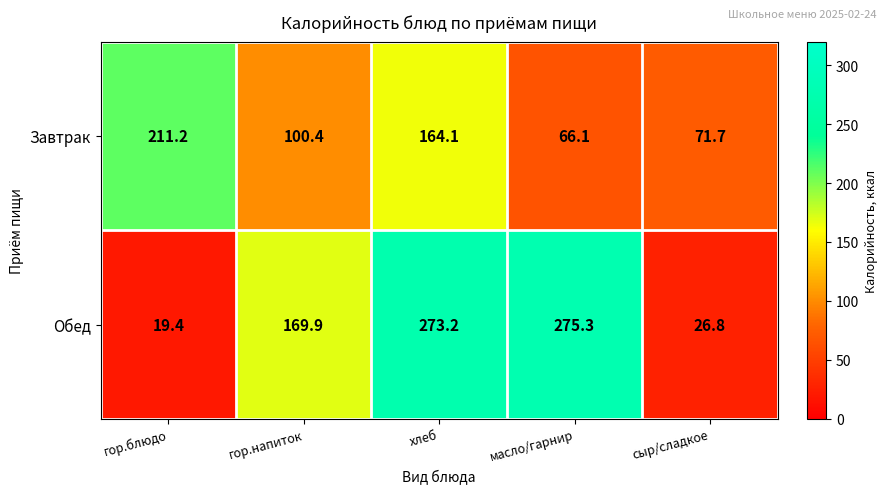

Between гор.напиток and масло/гарнир, which series saw the biggest shift?

Обед